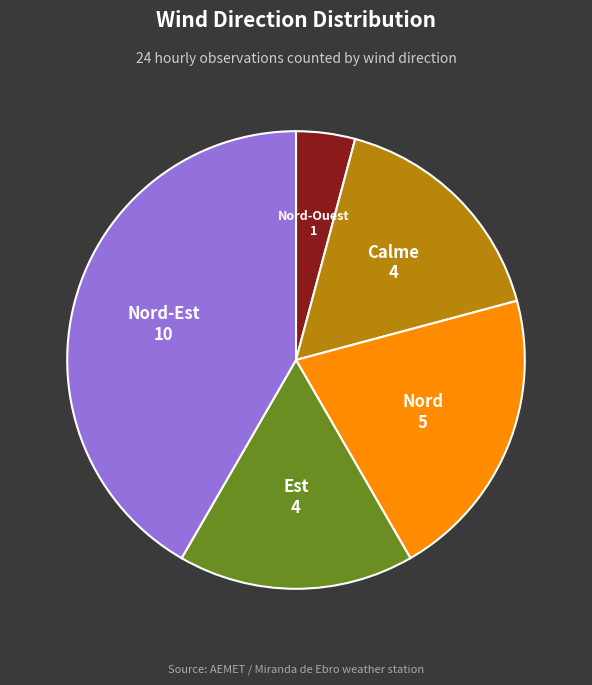

Is there a majority slice in this chart?

No